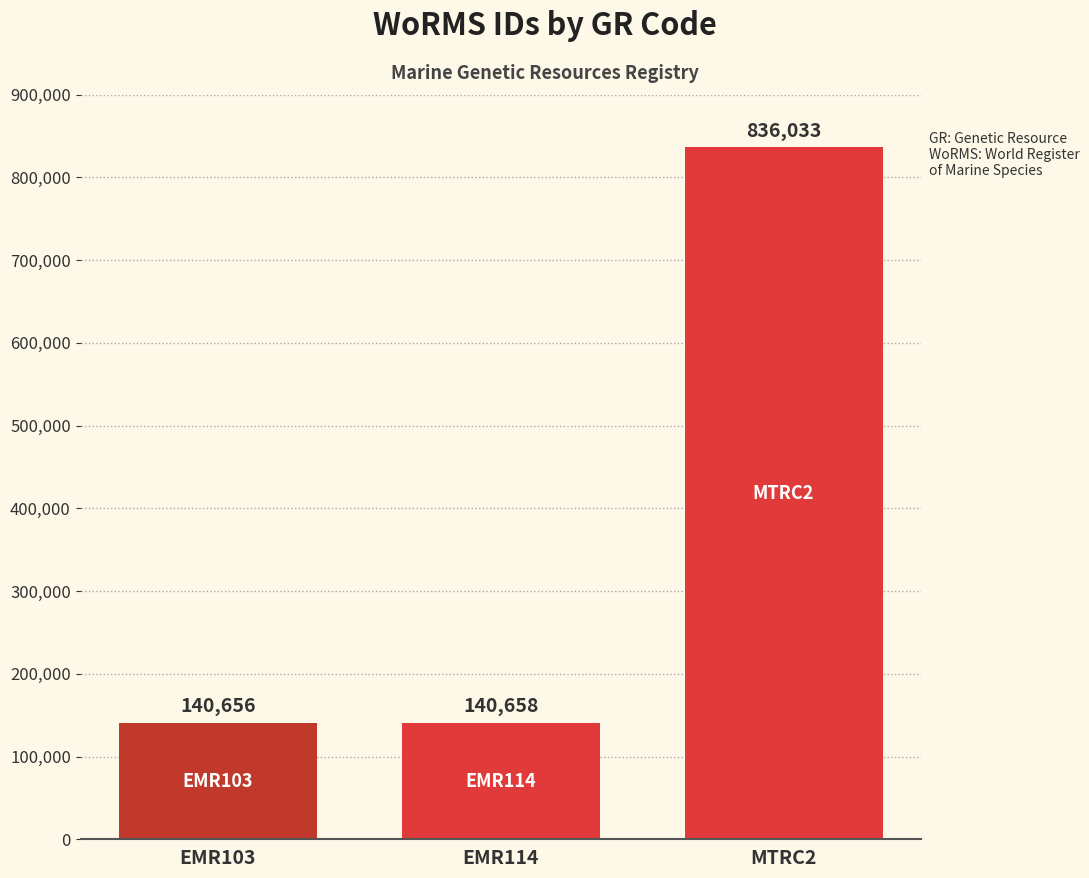

Count the number of categories in the chart.

3